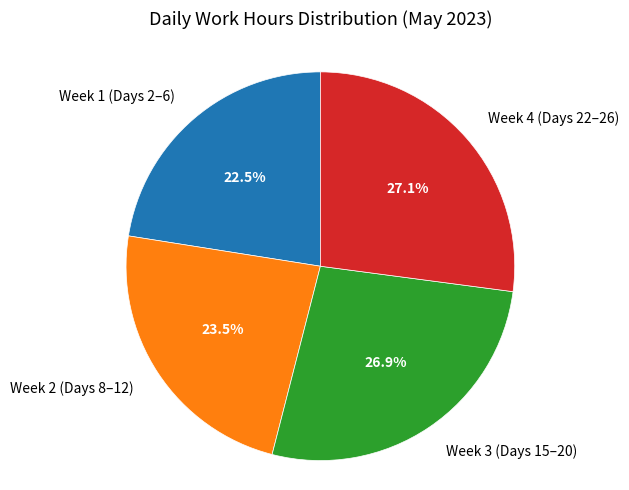

To the nearest percent, what is the difference between the largest and smallest slice percentages?

5%